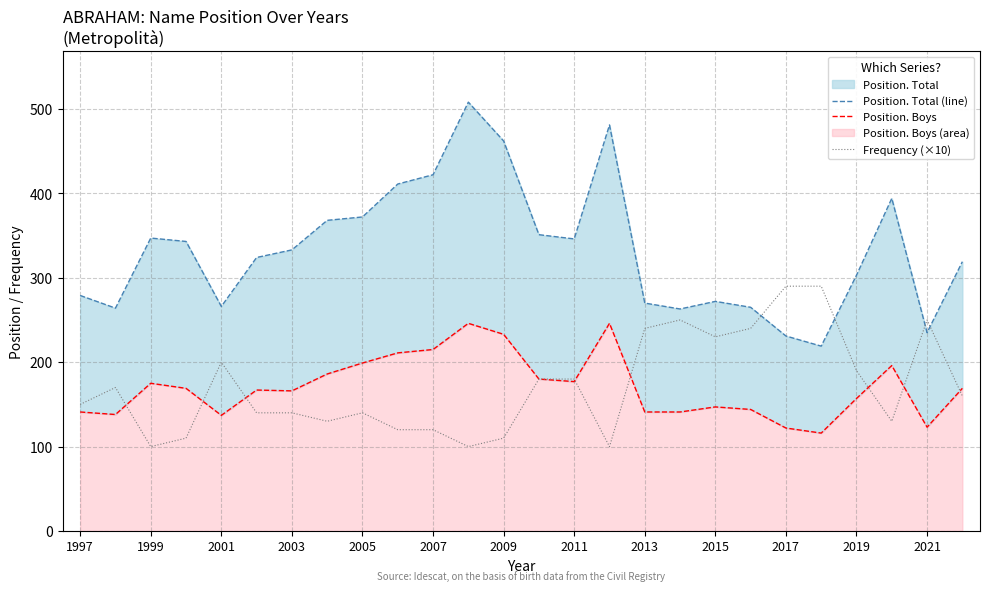

Count the number of categories in the chart.

26